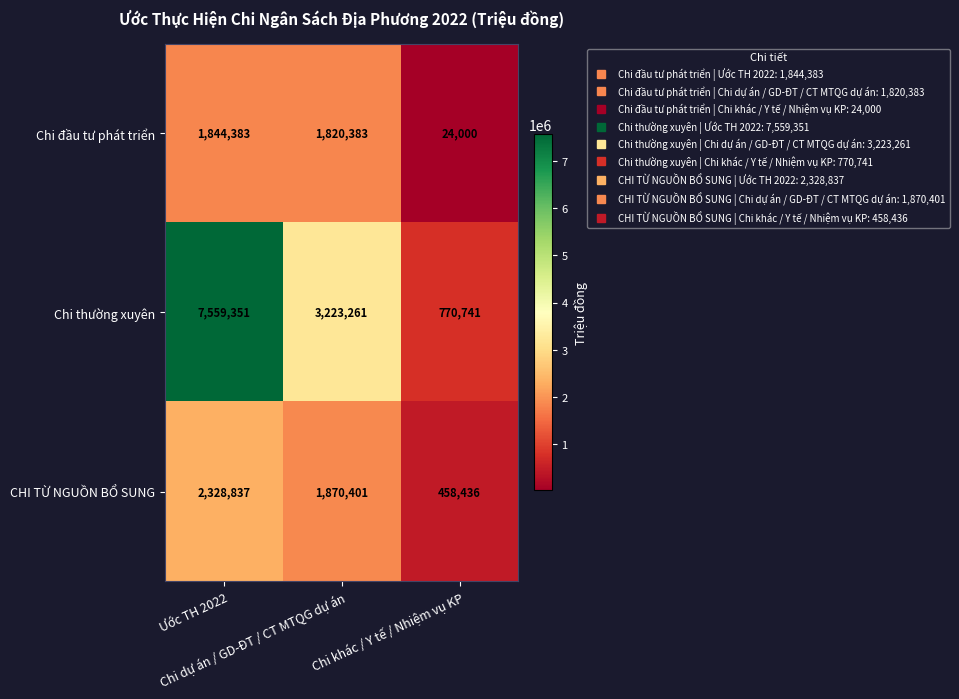

Which series has the largest total across all categories?

Chi thường xuyên